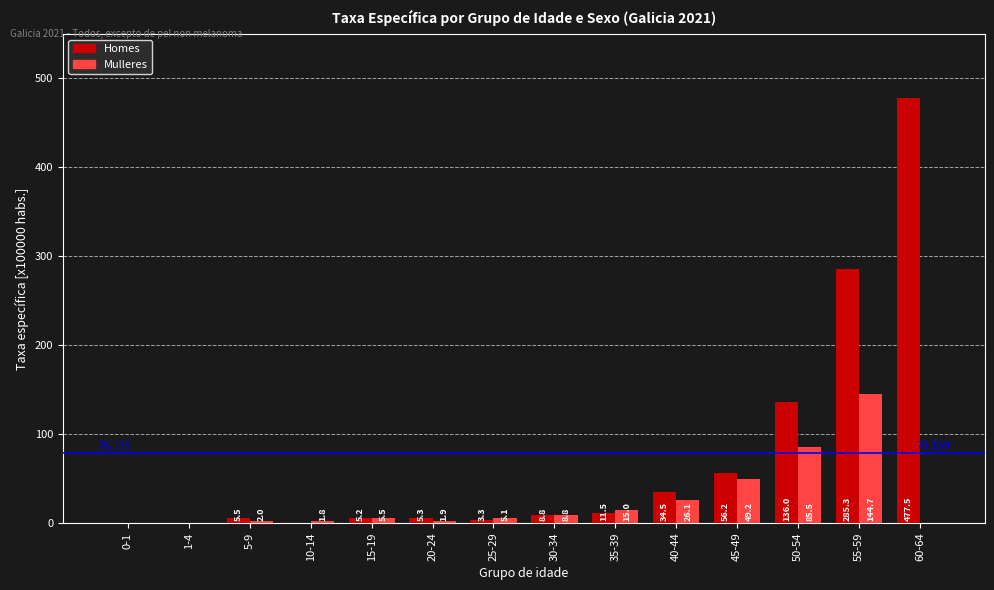

What is the difference between the Homes values at 45-49 and 55-59?

229.1